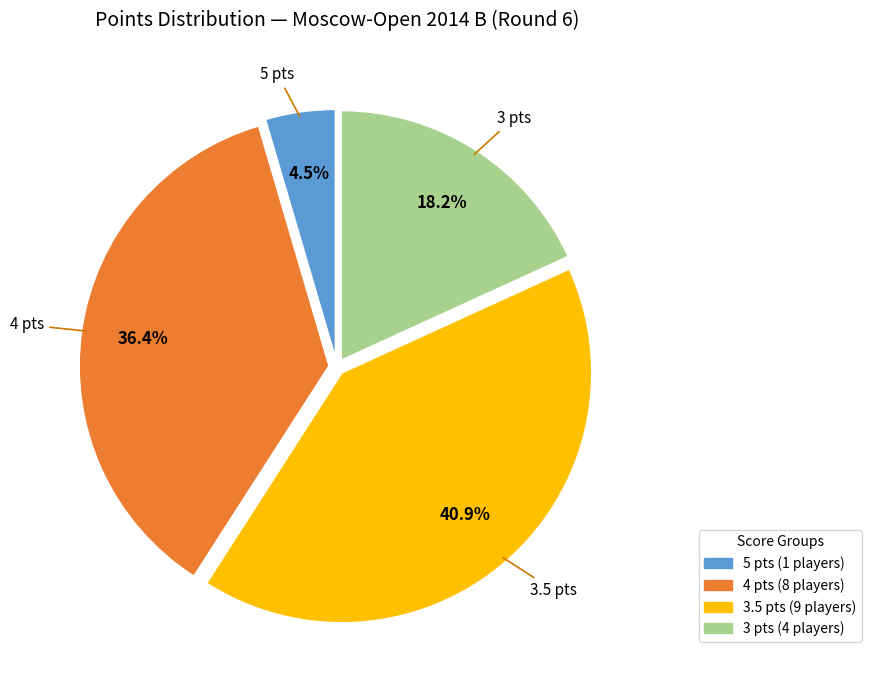

How many slices are in this pie chart?

4